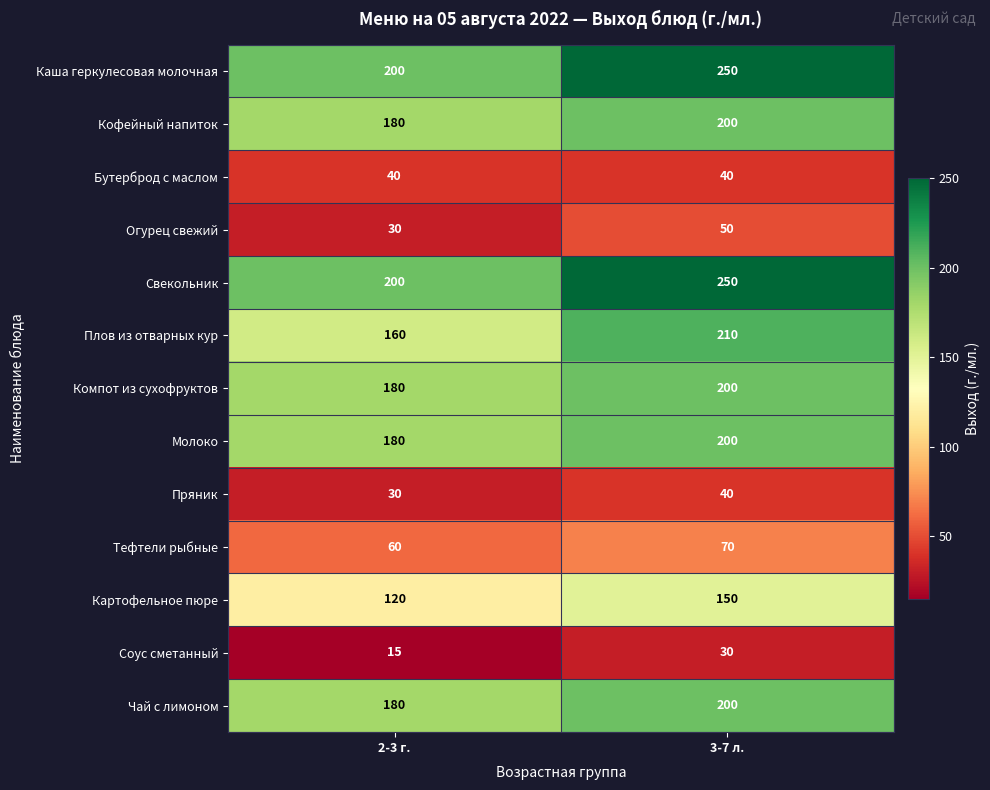

What is the minimum value shown in the chart?

15